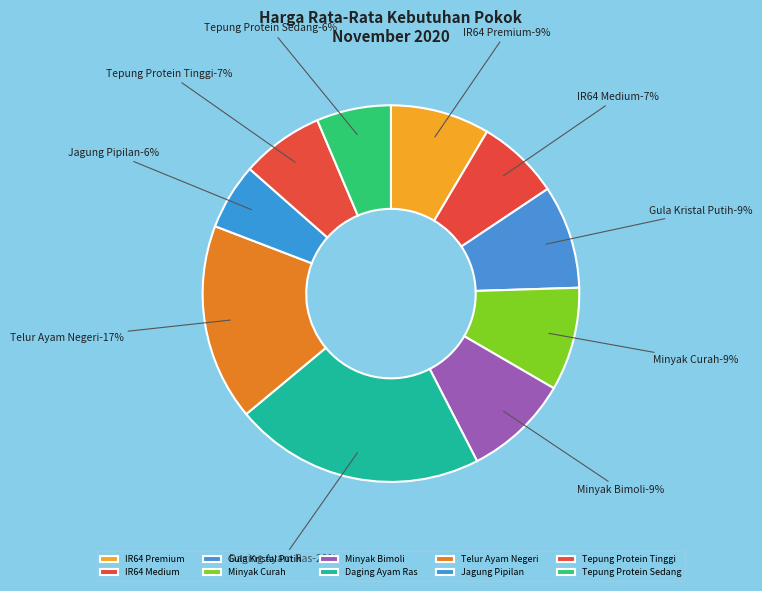

Is it true that Daging Ayam Ras is 22% of the pie?

True